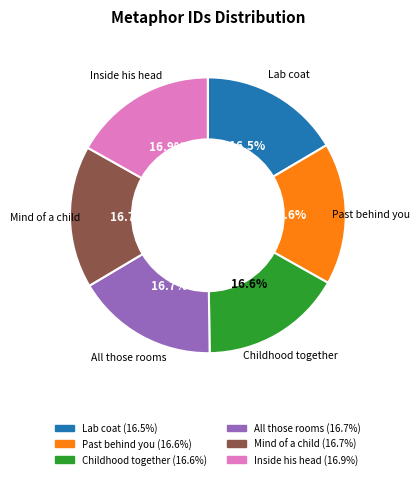

Is there a majority slice in this chart?

No